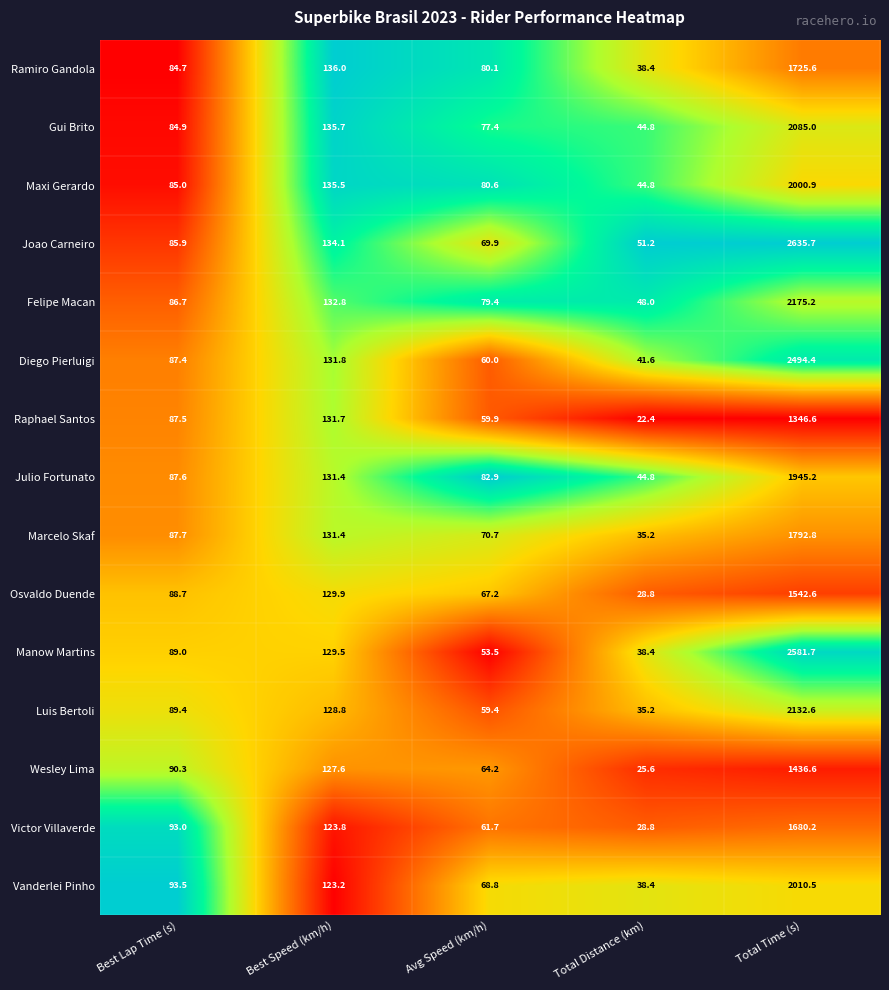

Count the number of categories in the chart.

5